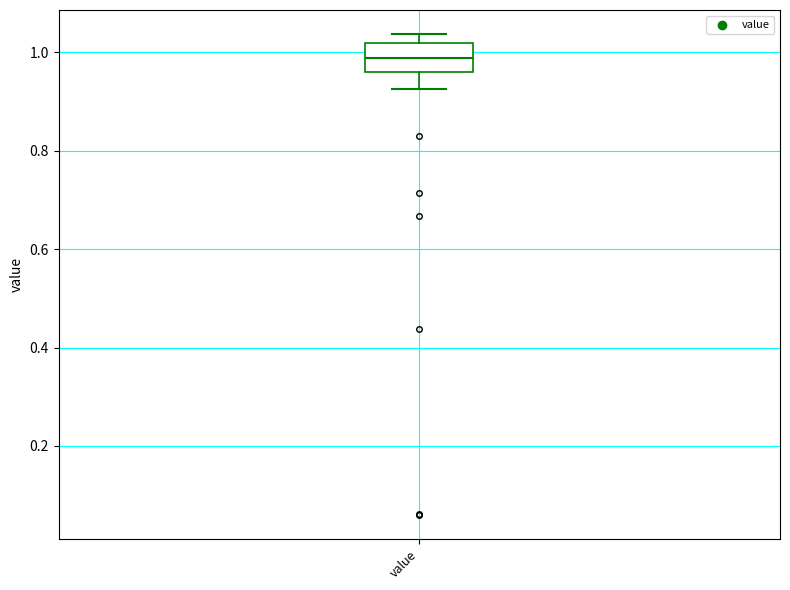

Read this box plot against the y-axis: the position of the median line, the range covered by the box, and the ends of both whiskers. The values are not printed on the chart, so give them approximately, as read against the axis.

median 0.98, box 0.96 to 1.02, whiskers 0.92 to 1.04